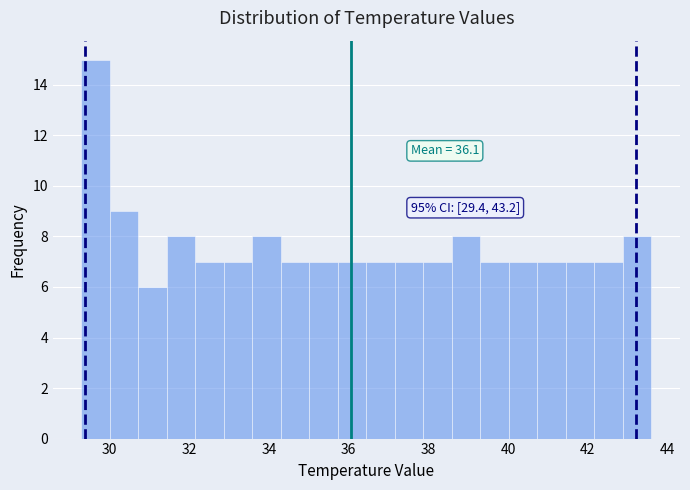

Around what value on the x-axis is the tallest bar? Give the approximate position of its centre, as read against the axis.

29.6